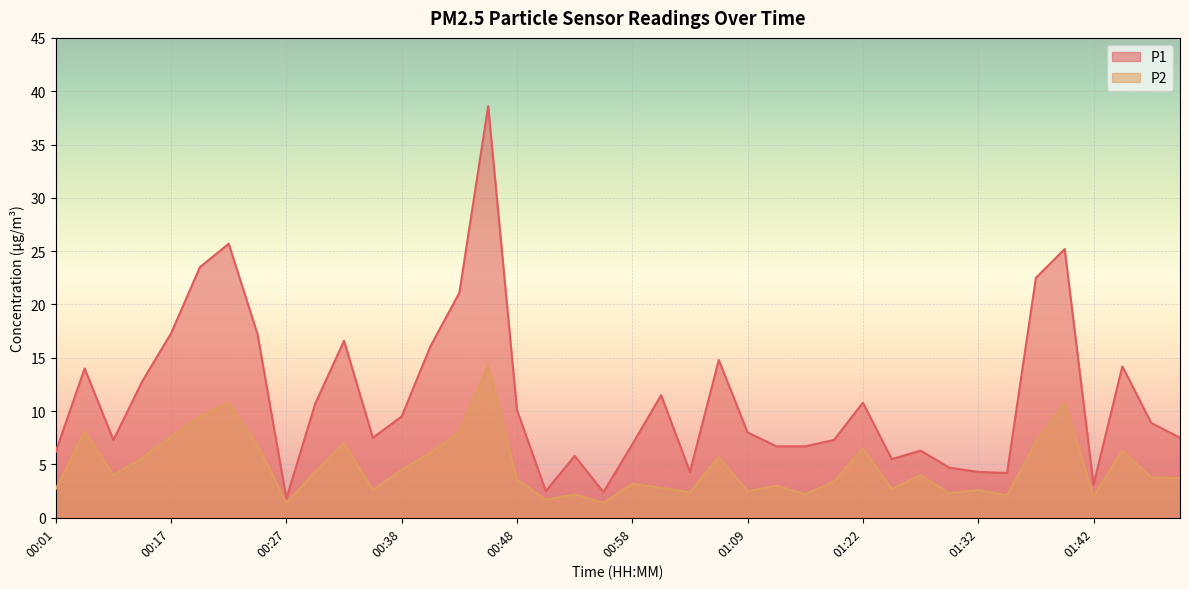

Reading left to right, transcribe all the data shown in this chart.

P1: 00:01=6.2	00:09=14.0	00:12=7.3	00:14=12.8	00:17=17.3	00:20=23.5	00:22=25.7	00:25=17.2	00:27=1.8	00:30=10.7	00:33=16.6	00:35=7.5	00:38=9.5	00:40=16.1	00:43=21.1	00:46=38.6	00:48=10.1	00:51=2.5	00:53=5.8	00:56=2.4	00:58=6.9	01:01=11.5	01:04=4.3	01:06=14.8	01:09=8.0	01:14=6.7	01:17=6.7	01:19=7.3	01:22=10.8	01:24=5.5	01:27=6.3	01:29=4.7	01:32=4.3	01:35=4.2	01:37=22.5	01:40=25.2	01:42=3.1	01:45=14.2	01:48=8.9	01:50=7.5
P2: 00:01=2.7	00:09=8.1	00:12=4.0	00:14=5.6	00:17=7.6	00:20=9.5	00:22=10.8	00:25=6.8	00:27=1.4	00:30=4.3	00:33=7.0	00:35=2.6	00:38=4.5	00:40=6.1	00:43=8.0	00:46=14.3	00:48=3.6	00:51=1.7	00:53=2.2	00:56=1.4	00:58=3.2	01:01=2.8	01:04=2.4	01:06=5.7	01:09=2.5	01:14=3.0	01:17=2.2	01:19=3.4	01:22=6.5	01:24=2.7	01:27=4.0	01:29=2.3	01:32=2.6	01:35=2.1	01:37=7.1	01:40=10.8	01:42=2.0	01:45=6.3	01:48=3.8	01:50=3.7